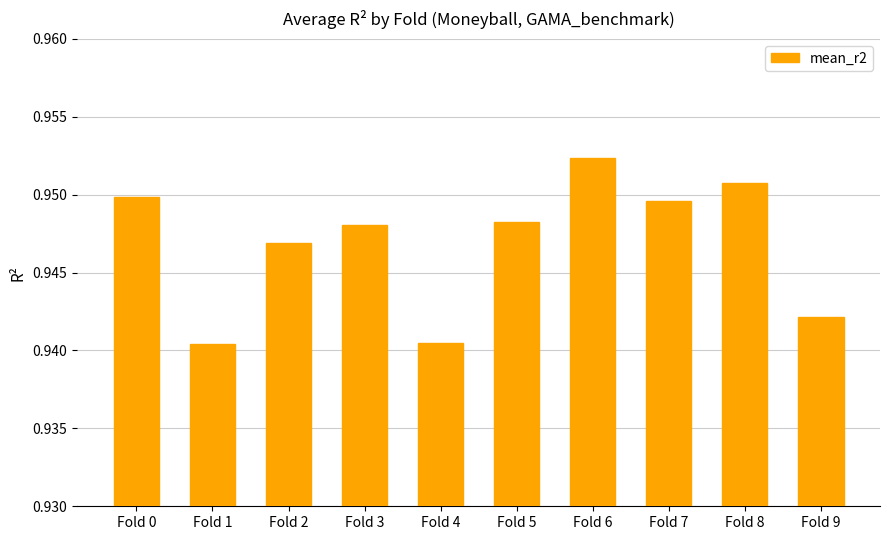

Is it true that the value at Fold 9 is 1.4?

False